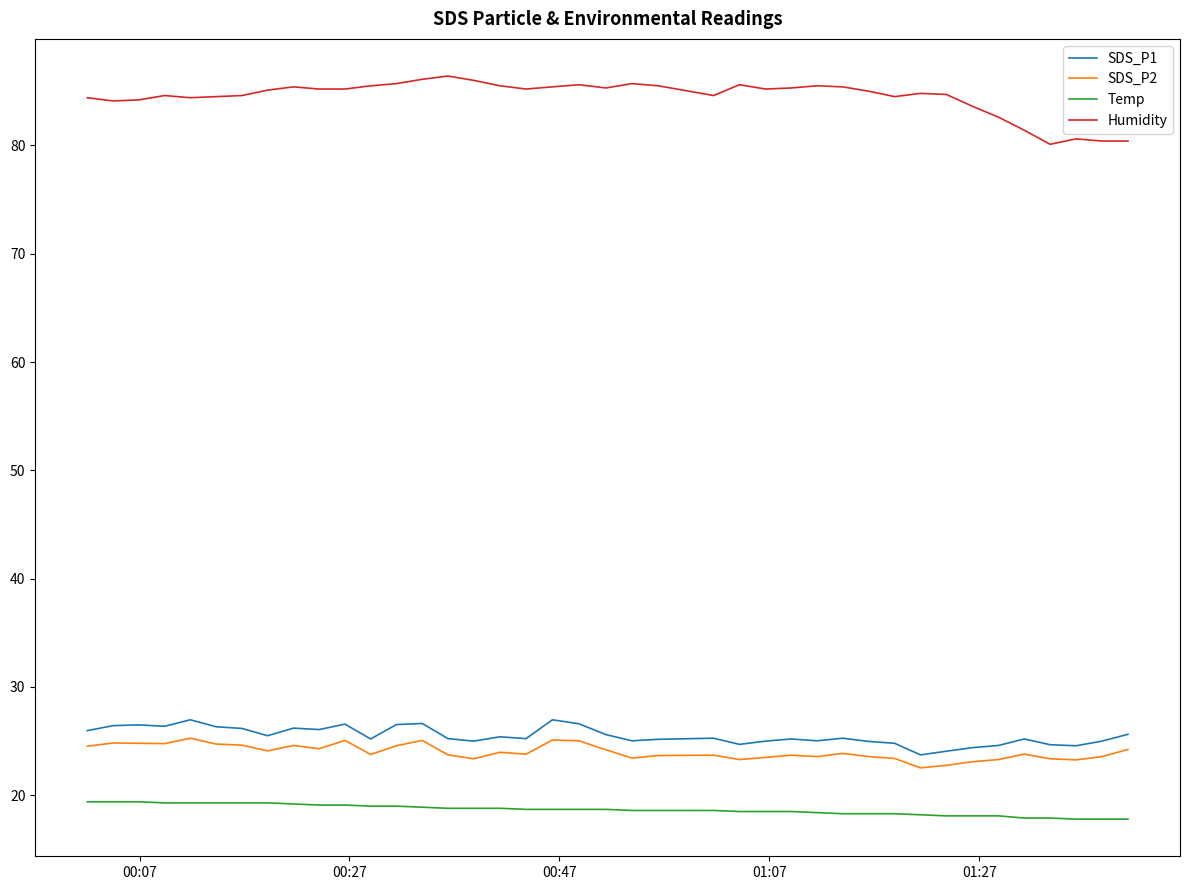

What is the lowest value of the SDS_P1 series?

23.7